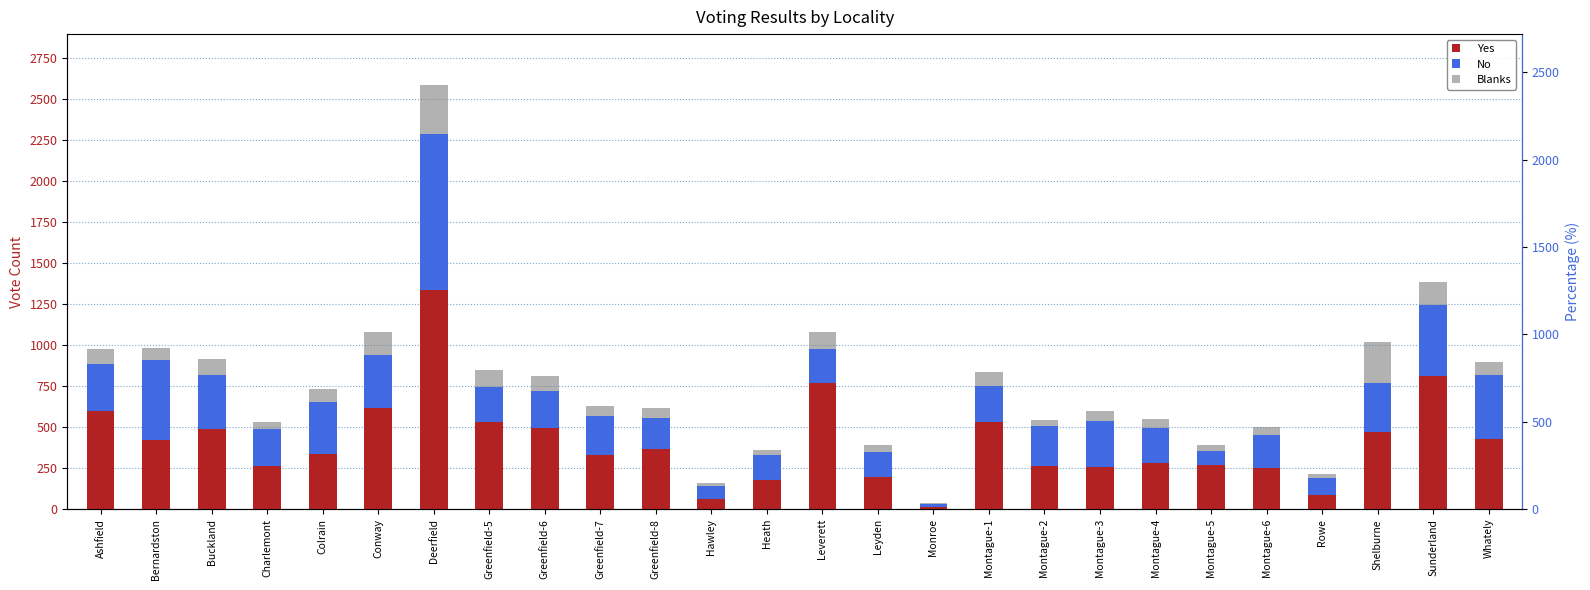

Reading left to right, list all the values displayed in this chart.

Yes: Ashfield=600	Bernardston=420	Buckland=491	Charlemont=266	Colrain=335	Conway=615	Deerfield=1337	Greenfield-5=532	Greenfield-6=493	Greenfield-7=332	Greenfield-8=367	Hawley=61	Heath=180	Leverett=768	Leyden=199	Monroe=15	Montague-1=531	Montague-2=263	Montague-3=257	Montague-4=284	Montague-5=268	Montague-6=249	Rowe=90	Shelburne=469	Sunderland=812	Whately=428
No: Ashfield=286	Bernardston=488	Buckland=328	Charlemont=226	Colrain=318	Conway=327	Deerfield=951	Greenfield-5=213	Greenfield-6=229	Greenfield-7=236	Greenfield-8=192	Hawley=84	Heath=152	Leverett=210	Leyden=148	Monroe=19	Montague-1=223	Montague-2=242	Montague-3=282	Montague-4=212	Montague-5=90	Montague-6=205	Rowe=103	Shelburne=303	Sunderland=435	Whately=390
Blanks: Ashfield=90	Bernardston=77	Buckland=99	Charlemont=40	Colrain=80	Conway=137	Deerfield=300	Greenfield-5=105	Greenfield-6=89	Greenfield-7=61	Greenfield-8=60	Hawley=13	Heath=31	Leverett=105	Leyden=48	Monroe=4	Montague-1=86	Montague-2=38	Montague-3=62	Montague-4=57	Montague-5=34	Montague-6=46	Rowe=20	Shelburne=249	Sunderland=137	Whately=82